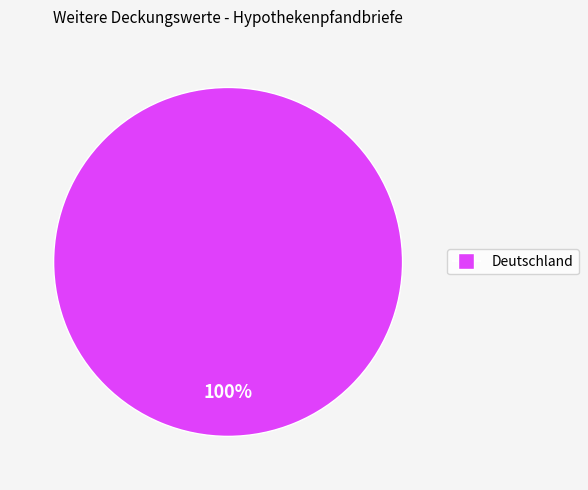

Is there any slice that represents more than half of the pie?

Yes